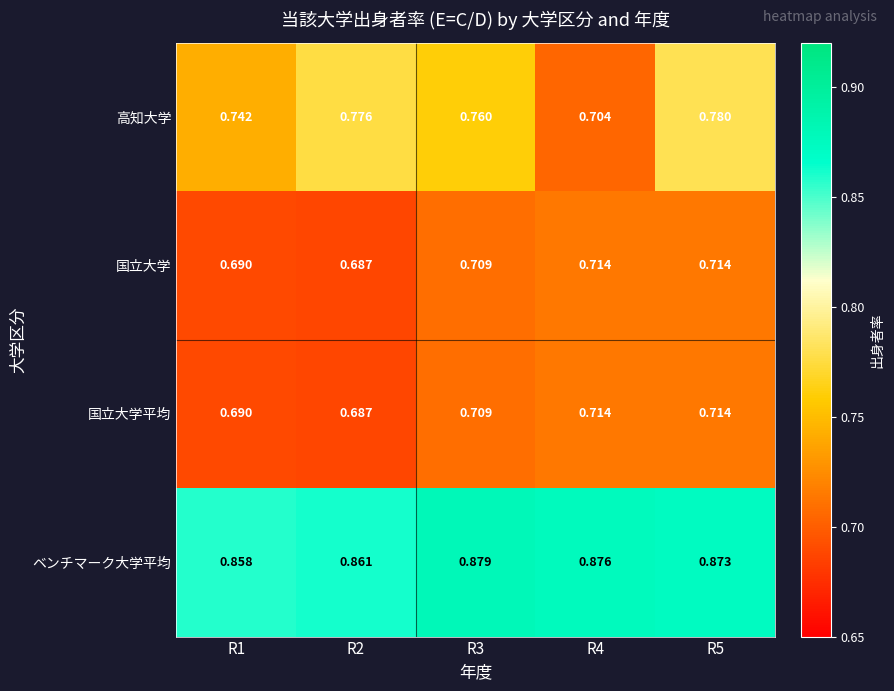

How many categories are shown in the chart?

5